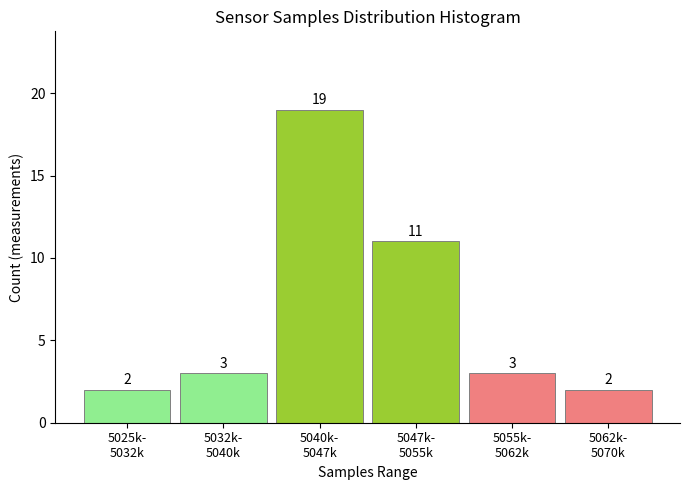

Reading left to right, transcribe all the data shown in this chart.

2	3	19	11	3	2